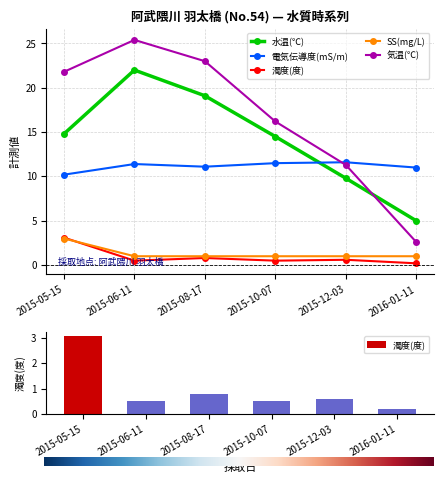

True or false: 水温(℃) has a value of 8.1 at 2016-01-11.

False